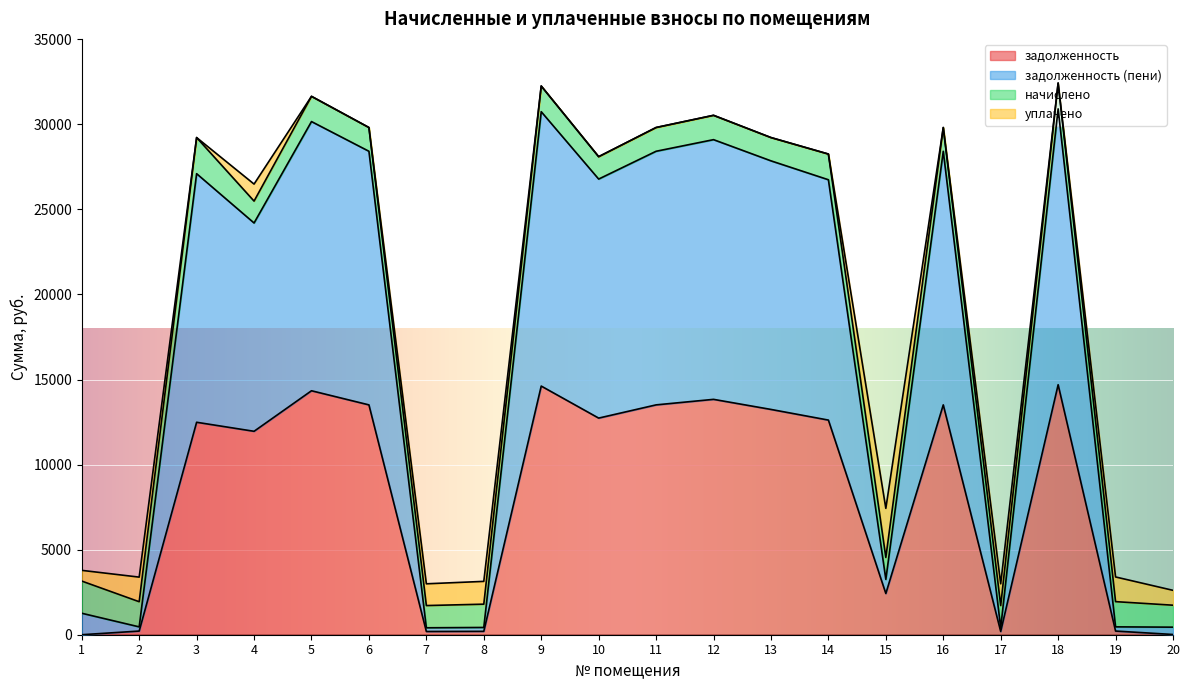

What is the maximum value for задолженность?

14695.1